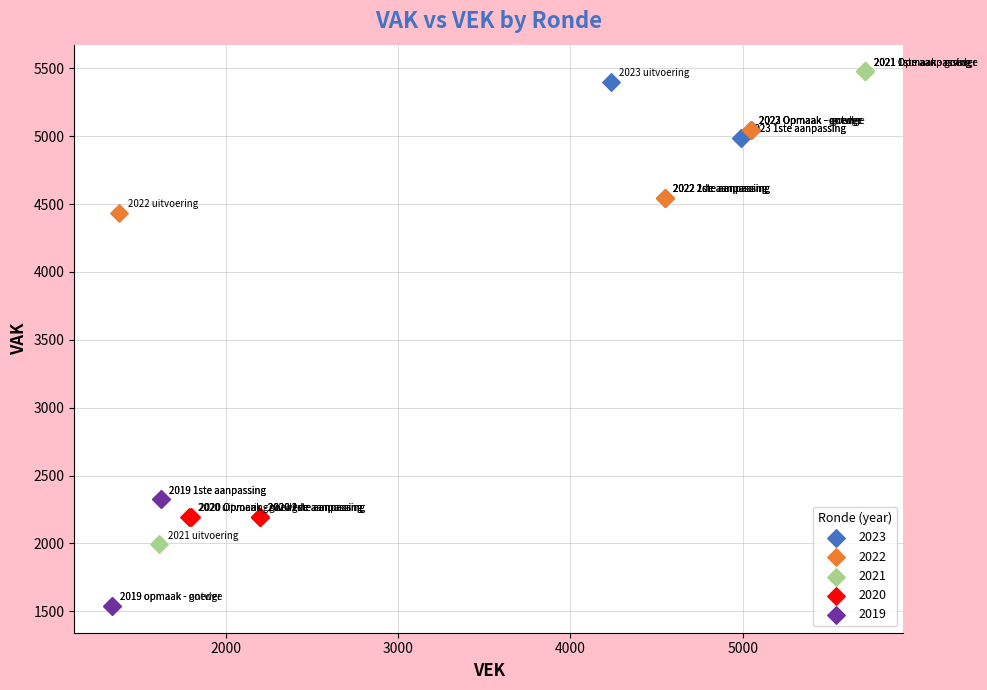

Which series reaches the minimum Y coordinate?

2019